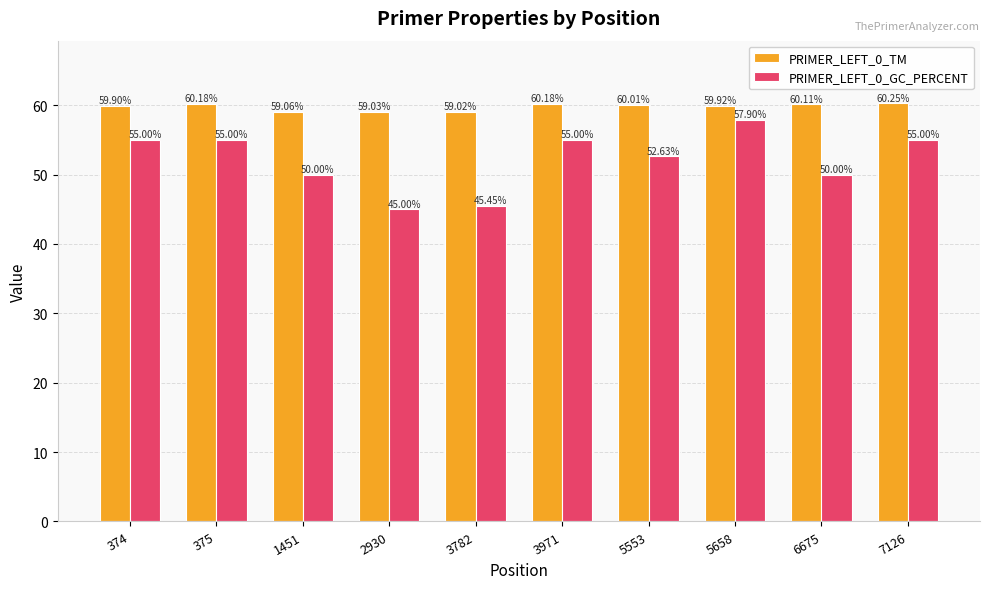

Rank the series at 374 from lowest to highest value.

PRIMER_LEFT_0_GC_PERCENT, PRIMER_LEFT_0_TM